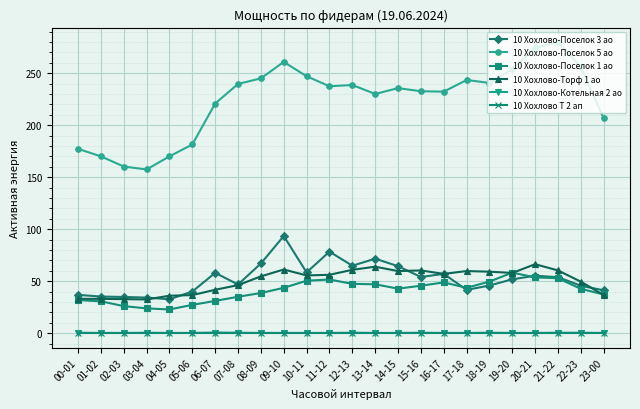

The 10 Хохлово-Поселок 5 ао series shows 107.3 at 23-00. True or false?

False